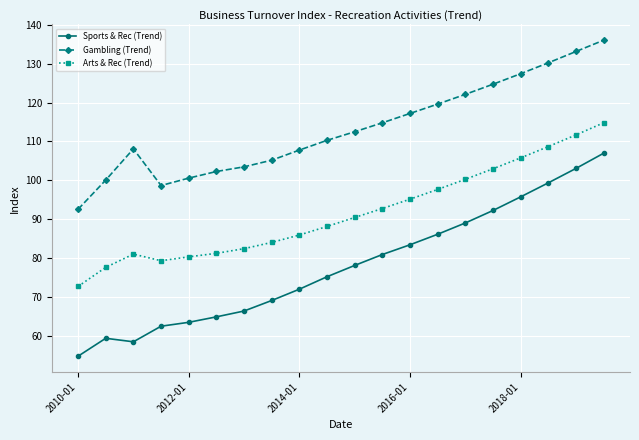

Which series has the largest total across all categories?

Gambling (Trend)